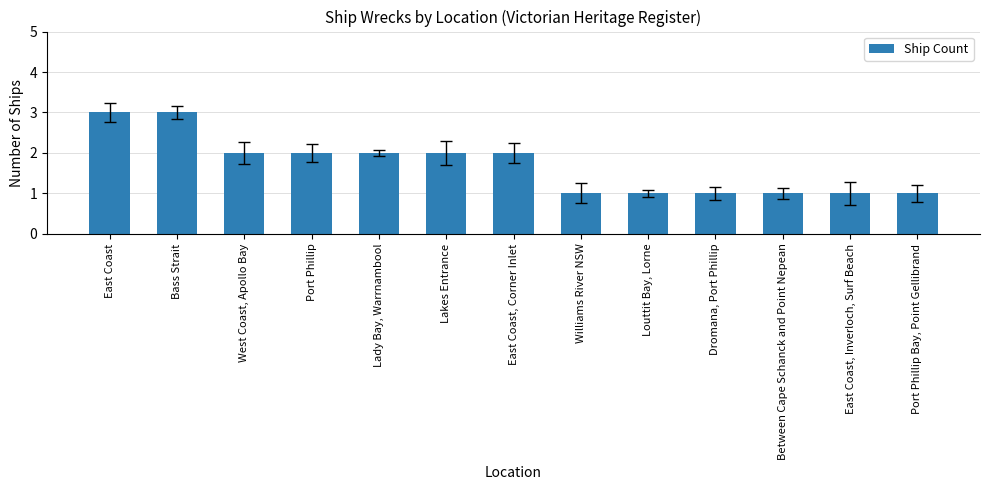

Reading right to left, extract all data points from this chart.

Port Phillip Bay, Point Gellibrand=1	East Coast, Inverloch, Surf Beach=1	Between Cape Schanck and Point Nepean=1	Dromana, Port Phillip=1	Louttit Bay, Lorne=1	Williams River NSW=1	East Coast, Corner Inlet=2	Lakes Entrance=2	Lady Bay, Warrnambool=2	Port Phillip=2	West Coast, Apollo Bay=2	Bass Strait=3	East Coast=3